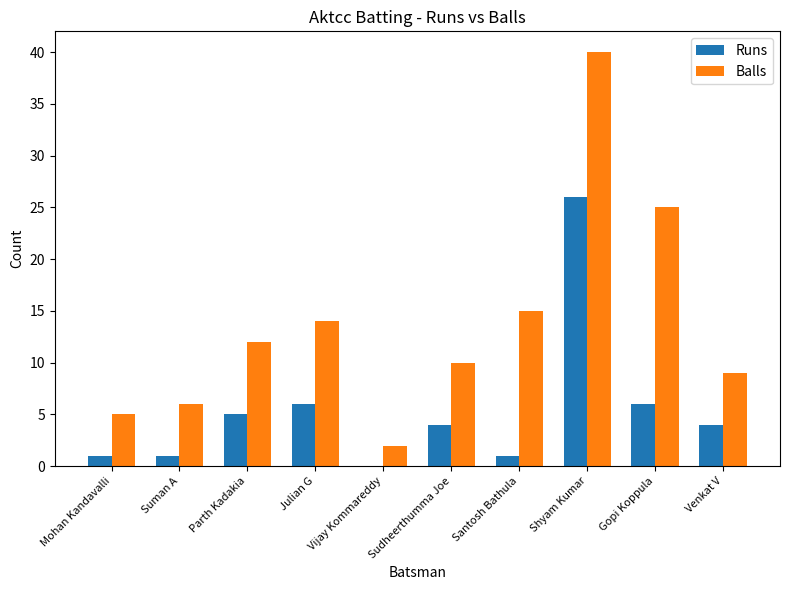

Where does the Runs series first go above 4?

Parth Kadakia